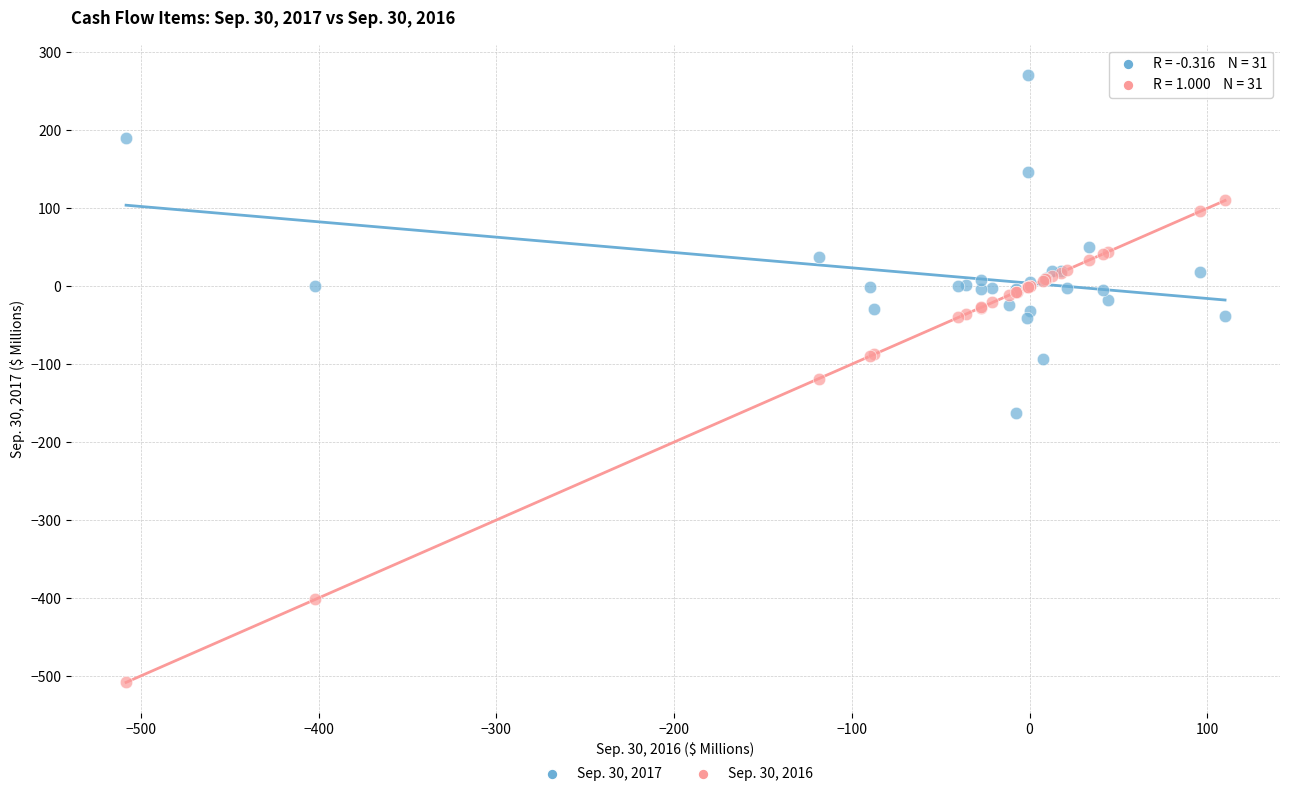

Which series reaches the maximum Y coordinate?

Sep. 30, 2017